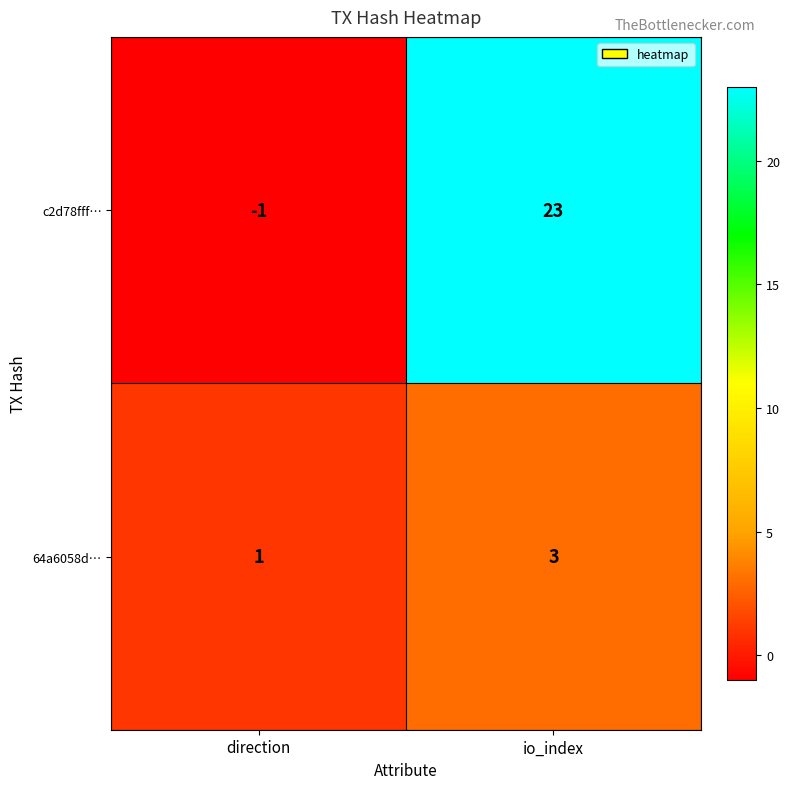

Rank the series by their maximum value, from highest to lowest.

c2d78fff…, 64a6058d…